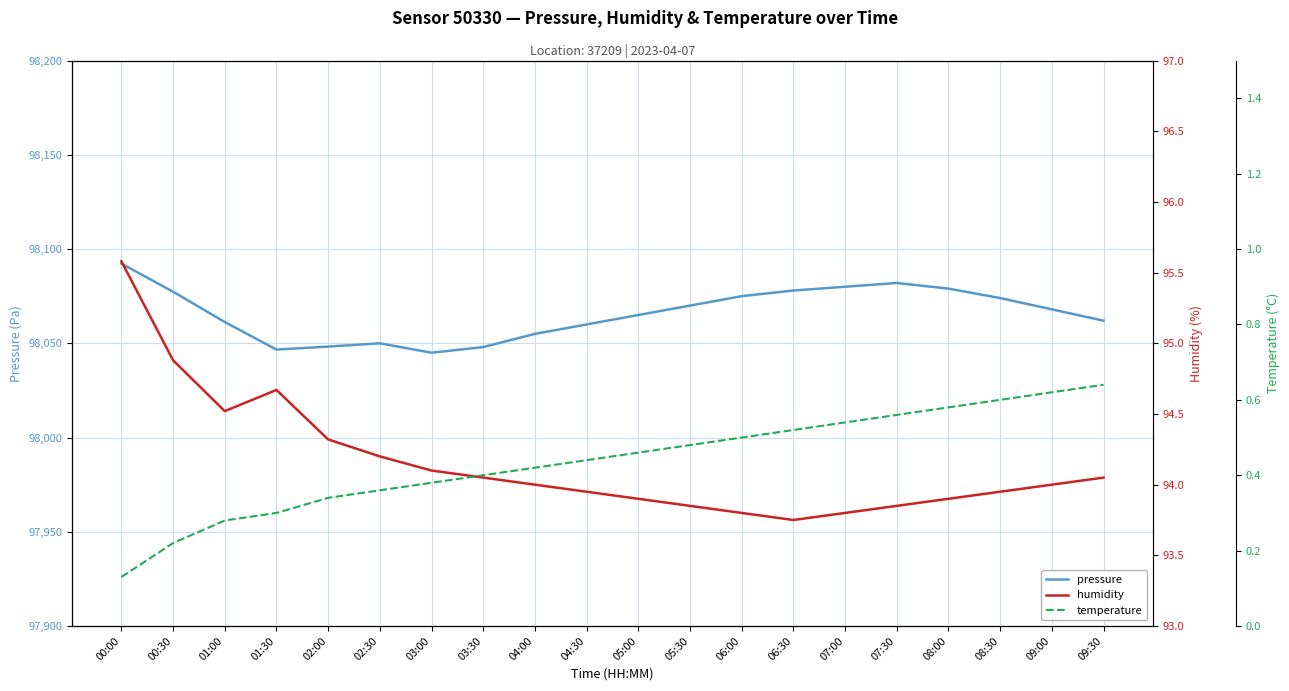

Which series changed the most between 00:30 and 07:30?

pressure